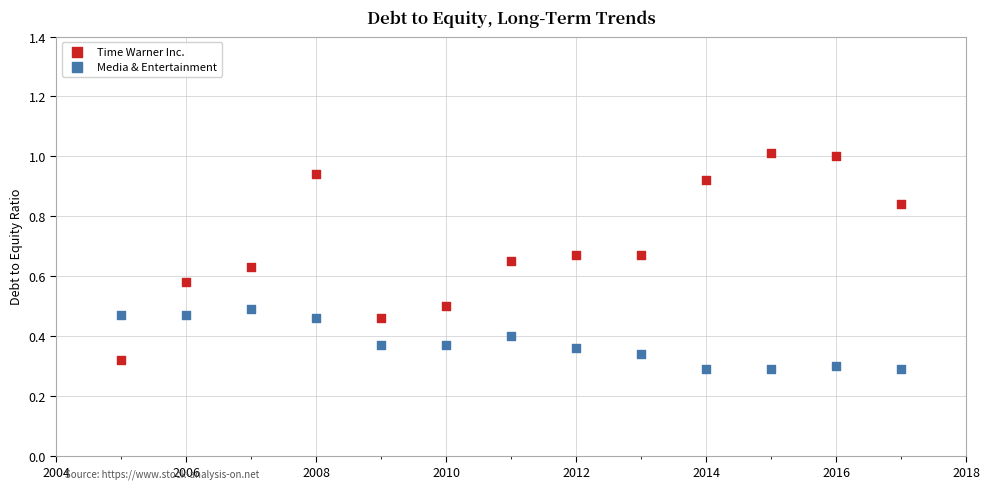

Which series reaches the maximum Y coordinate?

Time Warner Inc.